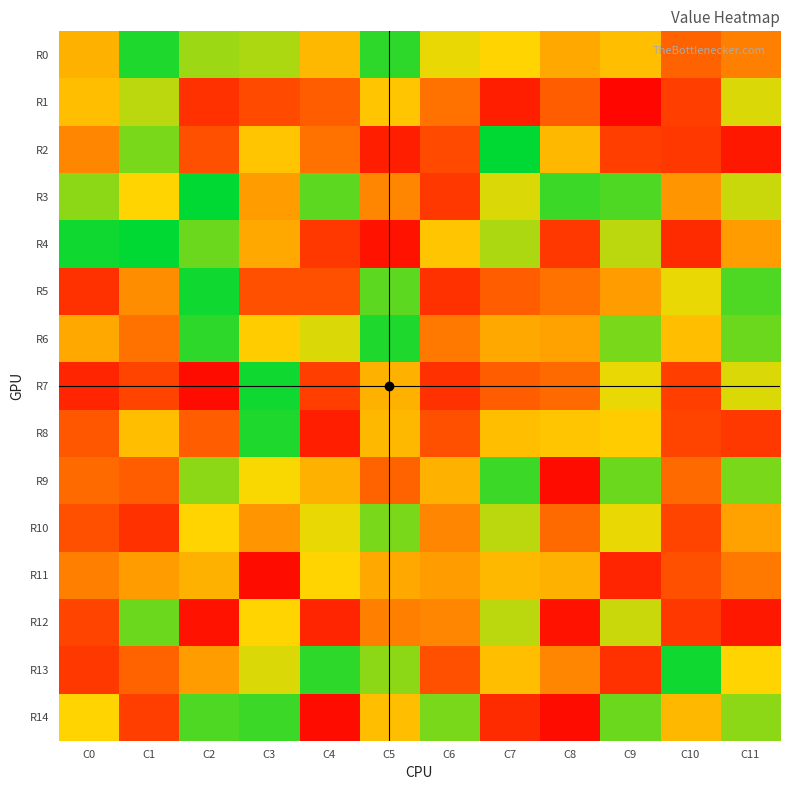

Which series has the largest total across all categories?

R3